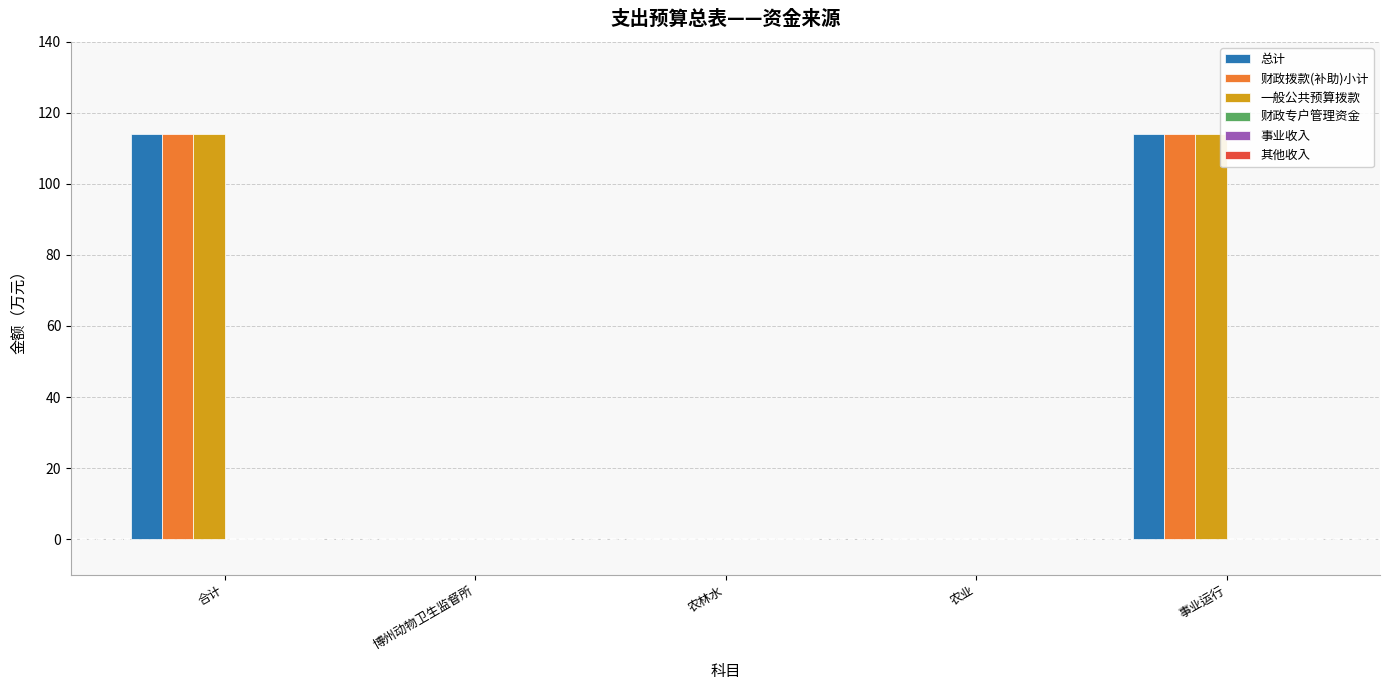

What is the sum of all 总计 values?

228.0